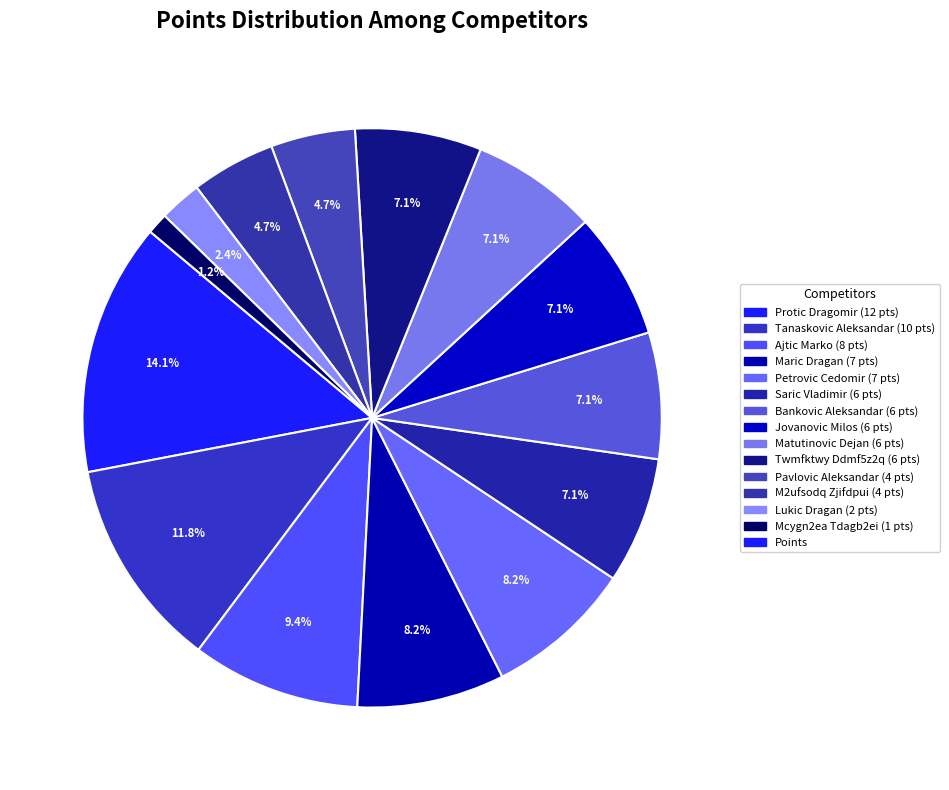

How many segments does this pie chart have?

14